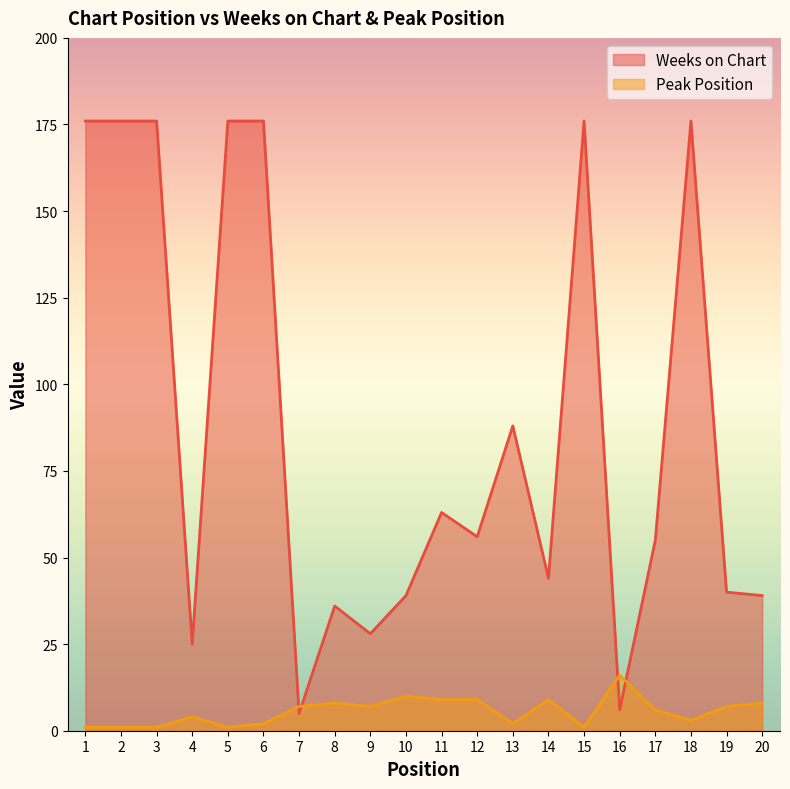

What is the average value of the Peak Position series?

6